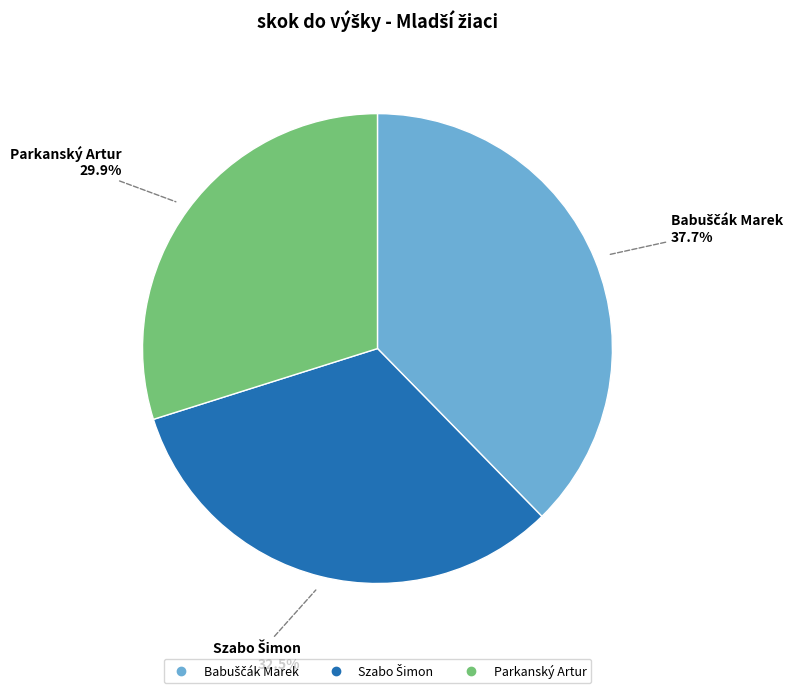

How many segments does this pie chart have?

3